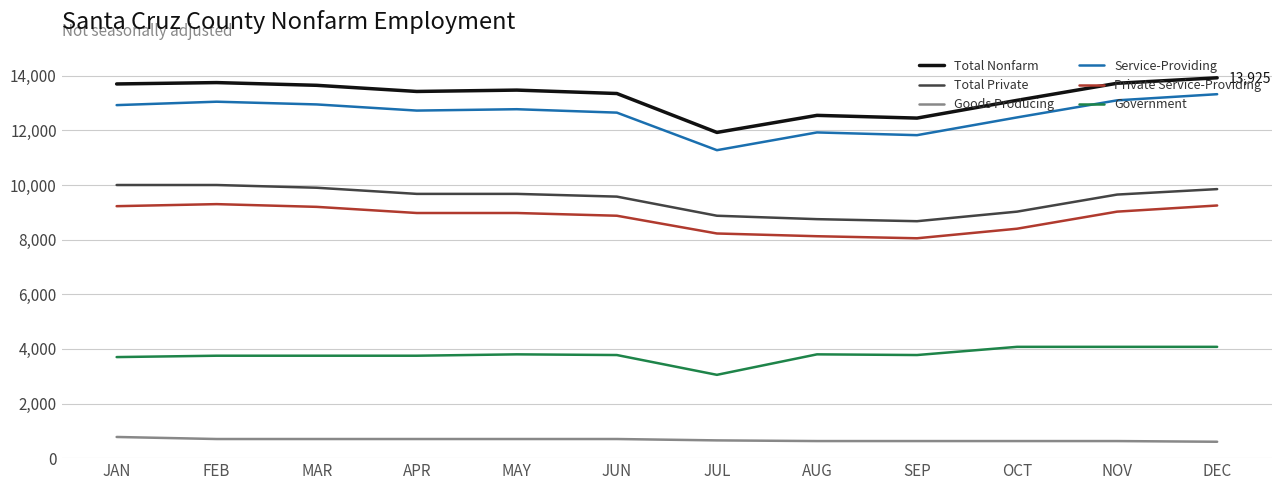

True or false: Government has a value of 3700 at JAN.

True